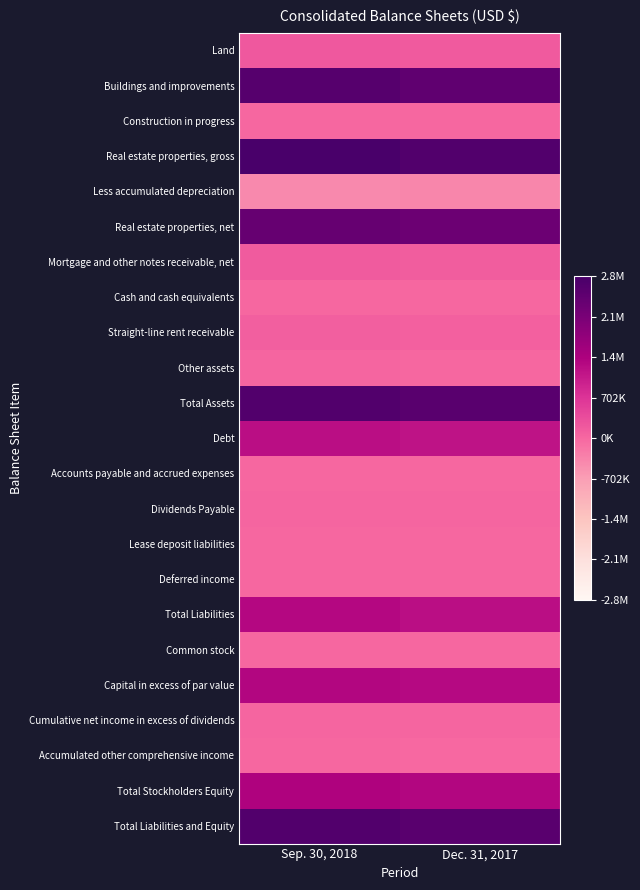

How many distinct data groups are displayed?

23